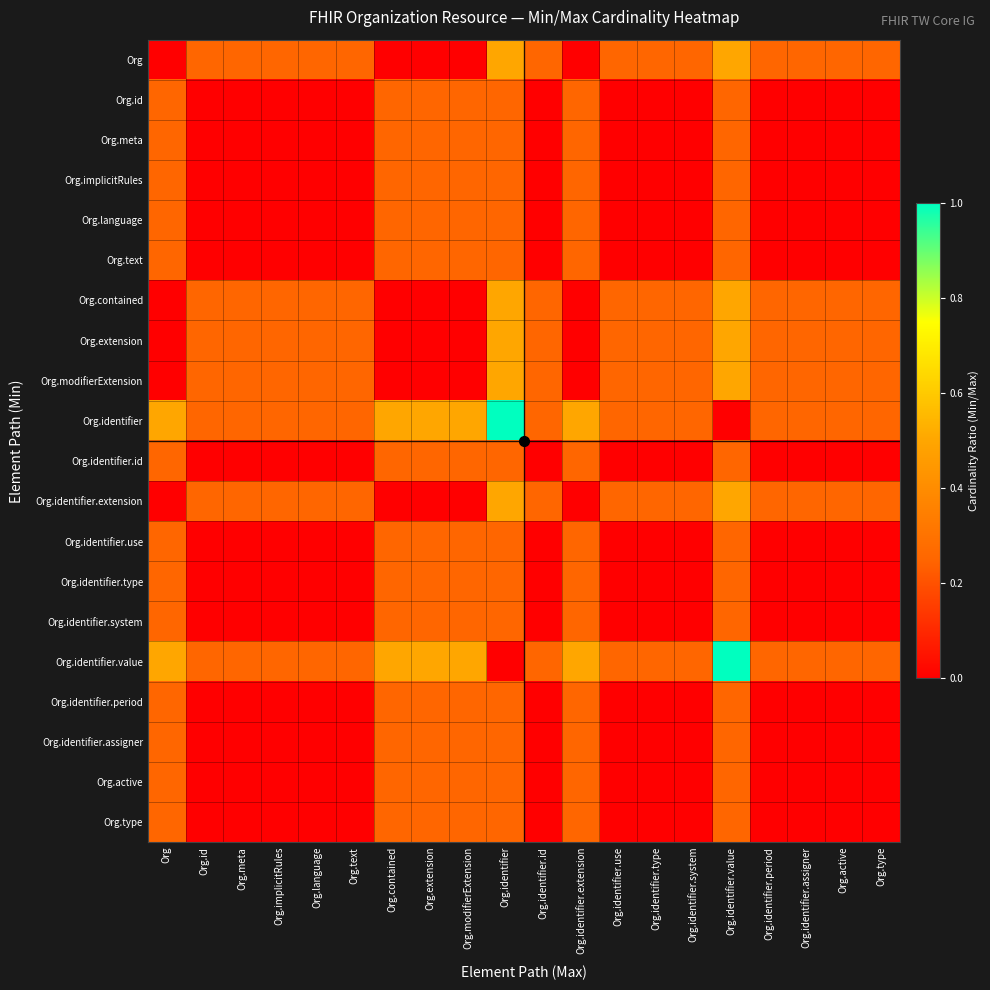

Reading left to right, extract all data points from this chart.

Org: Org=0.0	Org.id=0.2	Org.meta=0.2	Org.implicitRules=0.2	Org.language=0.2	Org.text=0.2	Org.contained=0.0	Org.extension=0.0	Org.modifierExtension=0.0	Org.identifier=0.5	Org.identifier.id=0.2	Org.identifier.extension=0.0	Org.identifier.use=0.2	Org.identifier.type=0.2	Org.identifier.system=0.2	Org.identifier.value=0.5	Org.identifier.period=0.2	Org.identifier.assigner=0.2	Org.active=0.2	Org.type=0.2
Org.id: Org=0.2	Org.id=0.0	Org.meta=0.0	Org.implicitRules=0.0	Org.language=0.0	Org.text=0.0	Org.contained=0.2	Org.extension=0.2	Org.modifierExtension=0.2	Org.identifier=0.2	Org.identifier.id=0.0	Org.identifier.extension=0.2	Org.identifier.use=0.0	Org.identifier.type=0.0	Org.identifier.system=0.0	Org.identifier.value=0.2	Org.identifier.period=0.0	Org.identifier.assigner=0.0	Org.active=0.0	Org.type=0.0
Org.meta: Org=0.2	Org.id=0.0	Org.meta=0.0	Org.implicitRules=0.0	Org.language=0.0	Org.text=0.0	Org.contained=0.2	Org.extension=0.2	Org.modifierExtension=0.2	Org.identifier=0.2	Org.identifier.id=0.0	Org.identifier.extension=0.2	Org.identifier.use=0.0	Org.identifier.type=0.0	Org.identifier.system=0.0	Org.identifier.value=0.2	Org.identifier.period=0.0	Org.identifier.assigner=0.0	Org.active=0.0	Org.type=0.0
Org.implicitRules: Org=0.2	Org.id=0.0	Org.meta=0.0	Org.implicitRules=0.0	Org.language=0.0	Org.text=0.0	Org.contained=0.2	Org.extension=0.2	Org.modifierExtension=0.2	Org.identifier=0.2	Org.identifier.id=0.0	Org.identifier.extension=0.2	Org.identifier.use=0.0	Org.identifier.type=0.0	Org.identifier.system=0.0	Org.identifier.value=0.2	Org.identifier.period=0.0	Org.identifier.assigner=0.0	Org.active=0.0	Org.type=0.0
Org.language: Org=0.2	Org.id=0.0	Org.meta=0.0	Org.implicitRules=0.0	Org.language=0.0	Org.text=0.0	Org.contained=0.2	Org.extension=0.2	Org.modifierExtension=0.2	Org.identifier=0.2	Org.identifier.id=0.0	Org.identifier.extension=0.2	Org.identifier.use=0.0	Org.identifier.type=0.0	Org.identifier.system=0.0	Org.identifier.value=0.2	Org.identifier.period=0.0	Org.identifier.assigner=0.0	Org.active=0.0	Org.type=0.0
Org.text: Org=0.2	Org.id=0.0	Org.meta=0.0	Org.implicitRules=0.0	Org.language=0.0	Org.text=0.0	Org.contained=0.2	Org.extension=0.2	Org.modifierExtension=0.2	Org.identifier=0.2	Org.identifier.id=0.0	Org.identifier.extension=0.2	Org.identifier.use=0.0	Org.identifier.type=0.0	Org.identifier.system=0.0	Org.identifier.value=0.2	Org.identifier.period=0.0	Org.identifier.assigner=0.0	Org.active=0.0	Org.type=0.0
Org.contained: Org=0.0	Org.id=0.2	Org.meta=0.2	Org.implicitRules=0.2	Org.language=0.2	Org.text=0.2	Org.contained=0.0	Org.extension=0.0	Org.modifierExtension=0.0	Org.identifier=0.5	Org.identifier.id=0.2	Org.identifier.extension=0.0	Org.identifier.use=0.2	Org.identifier.type=0.2	Org.identifier.system=0.2	Org.identifier.value=0.5	Org.identifier.period=0.2	Org.identifier.assigner=0.2	Org.active=0.2	Org.type=0.2
Org.extension: Org=0.0	Org.id=0.2	Org.meta=0.2	Org.implicitRules=0.2	Org.language=0.2	Org.text=0.2	Org.contained=0.0	Org.extension=0.0	Org.modifierExtension=0.0	Org.identifier=0.5	Org.identifier.id=0.2	Org.identifier.extension=0.0	Org.identifier.use=0.2	Org.identifier.type=0.2	Org.identifier.system=0.2	Org.identifier.value=0.5	Org.identifier.period=0.2	Org.identifier.assigner=0.2	Org.active=0.2	Org.type=0.2
Org.modifierExtension: Org=0.0	Org.id=0.2	Org.meta=0.2	Org.implicitRules=0.2	Org.language=0.2	Org.text=0.2	Org.contained=0.0	Org.extension=0.0	Org.modifierExtension=0.0	Org.identifier=0.5	Org.identifier.id=0.2	Org.identifier.extension=0.0	Org.identifier.use=0.2	Org.identifier.type=0.2	Org.identifier.system=0.2	Org.identifier.value=0.5	Org.identifier.period=0.2	Org.identifier.assigner=0.2	Org.active=0.2	Org.type=0.2
Org.identifier: Org=0.5	Org.id=0.2	Org.meta=0.2	Org.implicitRules=0.2	Org.language=0.2	Org.text=0.2	Org.contained=0.5	Org.extension=0.5	Org.modifierExtension=0.5	Org.identifier=1.0	Org.identifier.id=0.2	Org.identifier.extension=0.5	Org.identifier.use=0.2	Org.identifier.type=0.2	Org.identifier.system=0.2	Org.identifier.value=0.0	Org.identifier.period=0.2	Org.identifier.assigner=0.2	Org.active=0.2	Org.type=0.2
Org.identifier.id: Org=0.2	Org.id=0.0	Org.meta=0.0	Org.implicitRules=0.0	Org.language=0.0	Org.text=0.0	Org.contained=0.2	Org.extension=0.2	Org.modifierExtension=0.2	Org.identifier=0.2	Org.identifier.id=0.0	Org.identifier.extension=0.2	Org.identifier.use=0.0	Org.identifier.type=0.0	Org.identifier.system=0.0	Org.identifier.value=0.2	Org.identifier.period=0.0	Org.identifier.assigner=0.0	Org.active=0.0	Org.type=0.0
Org.identifier.extension: Org=0.0	Org.id=0.2	Org.meta=0.2	Org.implicitRules=0.2	Org.language=0.2	Org.text=0.2	Org.contained=0.0	Org.extension=0.0	Org.modifierExtension=0.0	Org.identifier=0.5	Org.identifier.id=0.2	Org.identifier.extension=0.0	Org.identifier.use=0.2	Org.identifier.type=0.2	Org.identifier.system=0.2	Org.identifier.value=0.5	Org.identifier.period=0.2	Org.identifier.assigner=0.2	Org.active=0.2	Org.type=0.2
Org.identifier.use: Org=0.2	Org.id=0.0	Org.meta=0.0	Org.implicitRules=0.0	Org.language=0.0	Org.text=0.0	Org.contained=0.2	Org.extension=0.2	Org.modifierExtension=0.2	Org.identifier=0.2	Org.identifier.id=0.0	Org.identifier.extension=0.2	Org.identifier.use=0.0	Org.identifier.type=0.0	Org.identifier.system=0.0	Org.identifier.value=0.2	Org.identifier.period=0.0	Org.identifier.assigner=0.0	Org.active=0.0	Org.type=0.0
Org.identifier.type: Org=0.2	Org.id=0.0	Org.meta=0.0	Org.implicitRules=0.0	Org.language=0.0	Org.text=0.0	Org.contained=0.2	Org.extension=0.2	Org.modifierExtension=0.2	Org.identifier=0.2	Org.identifier.id=0.0	Org.identifier.extension=0.2	Org.identifier.use=0.0	Org.identifier.type=0.0	Org.identifier.system=0.0	Org.identifier.value=0.2	Org.identifier.period=0.0	Org.identifier.assigner=0.0	Org.active=0.0	Org.type=0.0
Org.identifier.system: Org=0.2	Org.id=0.0	Org.meta=0.0	Org.implicitRules=0.0	Org.language=0.0	Org.text=0.0	Org.contained=0.2	Org.extension=0.2	Org.modifierExtension=0.2	Org.identifier=0.2	Org.identifier.id=0.0	Org.identifier.extension=0.2	Org.identifier.use=0.0	Org.identifier.type=0.0	Org.identifier.system=0.0	Org.identifier.value=0.2	Org.identifier.period=0.0	Org.identifier.assigner=0.0	Org.active=0.0	Org.type=0.0
Org.identifier.value: Org=0.5	Org.id=0.2	Org.meta=0.2	Org.implicitRules=0.2	Org.language=0.2	Org.text=0.2	Org.contained=0.5	Org.extension=0.5	Org.modifierExtension=0.5	Org.identifier=0.0	Org.identifier.id=0.2	Org.identifier.extension=0.5	Org.identifier.use=0.2	Org.identifier.type=0.2	Org.identifier.system=0.2	Org.identifier.value=1.0	Org.identifier.period=0.2	Org.identifier.assigner=0.2	Org.active=0.2	Org.type=0.2
Org.identifier.period: Org=0.2	Org.id=0.0	Org.meta=0.0	Org.implicitRules=0.0	Org.language=0.0	Org.text=0.0	Org.contained=0.2	Org.extension=0.2	Org.modifierExtension=0.2	Org.identifier=0.2	Org.identifier.id=0.0	Org.identifier.extension=0.2	Org.identifier.use=0.0	Org.identifier.type=0.0	Org.identifier.system=0.0	Org.identifier.value=0.2	Org.identifier.period=0.0	Org.identifier.assigner=0.0	Org.active=0.0	Org.type=0.0
Org.identifier.assigner: Org=0.2	Org.id=0.0	Org.meta=0.0	Org.implicitRules=0.0	Org.language=0.0	Org.text=0.0	Org.contained=0.2	Org.extension=0.2	Org.modifierExtension=0.2	Org.identifier=0.2	Org.identifier.id=0.0	Org.identifier.extension=0.2	Org.identifier.use=0.0	Org.identifier.type=0.0	Org.identifier.system=0.0	Org.identifier.value=0.2	Org.identifier.period=0.0	Org.identifier.assigner=0.0	Org.active=0.0	Org.type=0.0
Org.active: Org=0.2	Org.id=0.0	Org.meta=0.0	Org.implicitRules=0.0	Org.language=0.0	Org.text=0.0	Org.contained=0.2	Org.extension=0.2	Org.modifierExtension=0.2	Org.identifier=0.2	Org.identifier.id=0.0	Org.identifier.extension=0.2	Org.identifier.use=0.0	Org.identifier.type=0.0	Org.identifier.system=0.0	Org.identifier.value=0.2	Org.identifier.period=0.0	Org.identifier.assigner=0.0	Org.active=0.0	Org.type=0.0
Org.type: Org=0.2	Org.id=0.0	Org.meta=0.0	Org.implicitRules=0.0	Org.language=0.0	Org.text=0.0	Org.contained=0.2	Org.extension=0.2	Org.modifierExtension=0.2	Org.identifier=0.2	Org.identifier.id=0.0	Org.identifier.extension=0.2	Org.identifier.use=0.0	Org.identifier.type=0.0	Org.identifier.system=0.0	Org.identifier.value=0.2	Org.identifier.period=0.0	Org.identifier.assigner=0.0	Org.active=0.0	Org.type=0.0